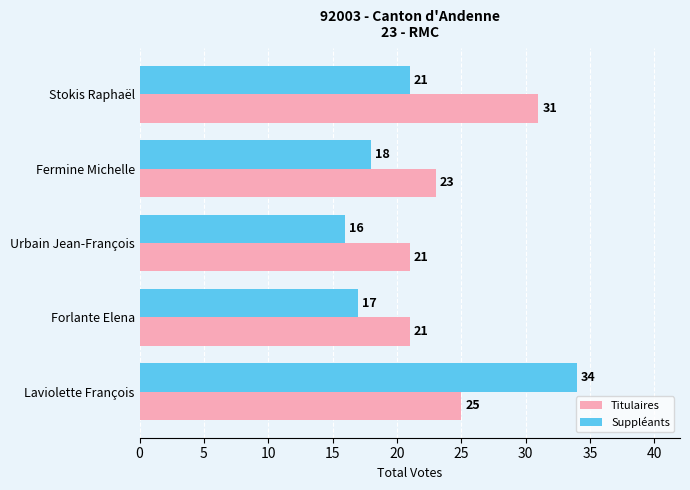

Which series has the largest total across all categories?

Titulaires